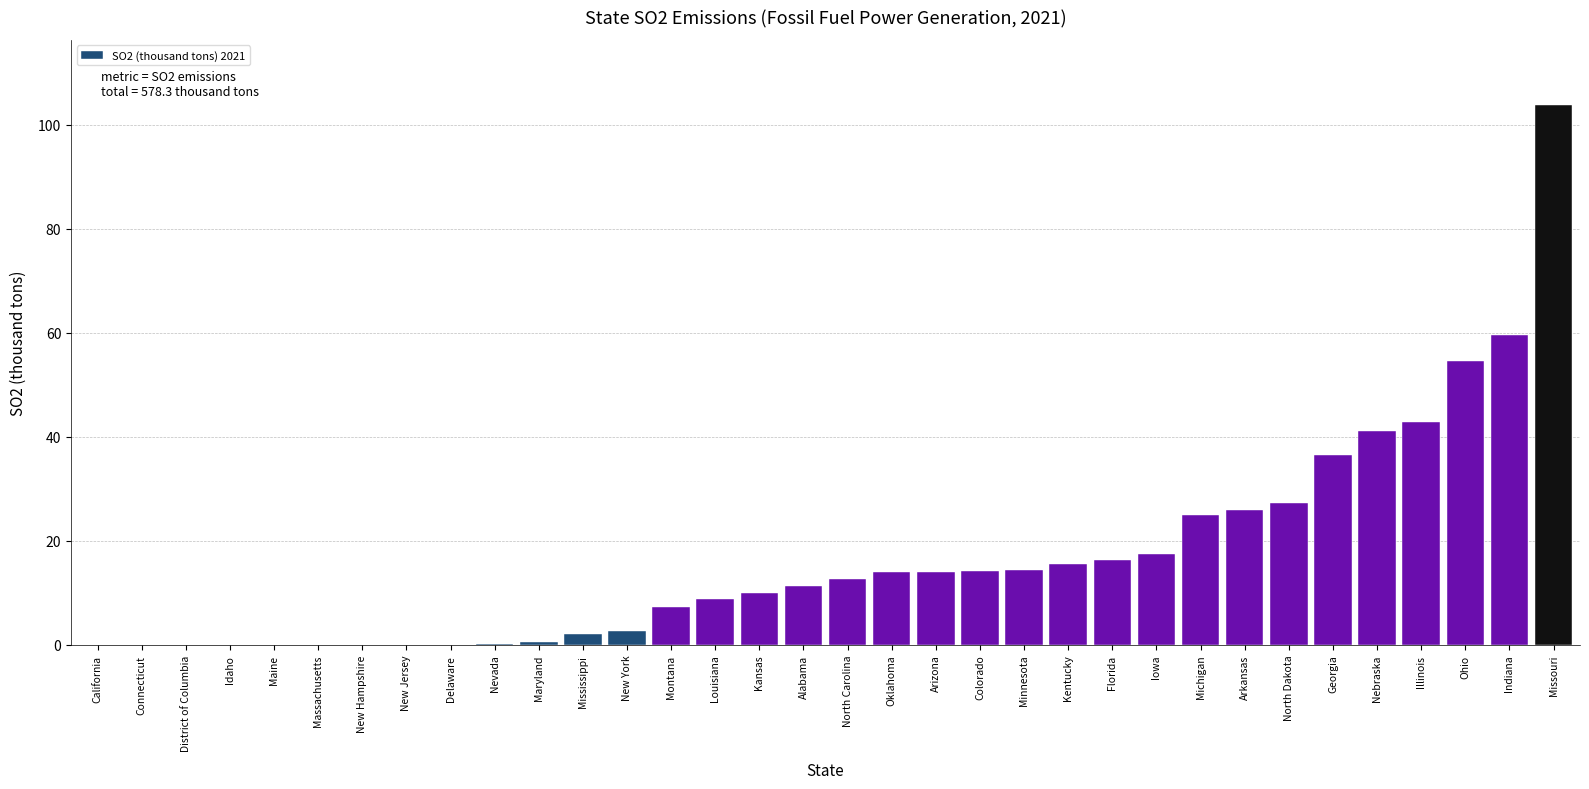

Which has a higher value, District of Columbia or Oklahoma?

Oklahoma